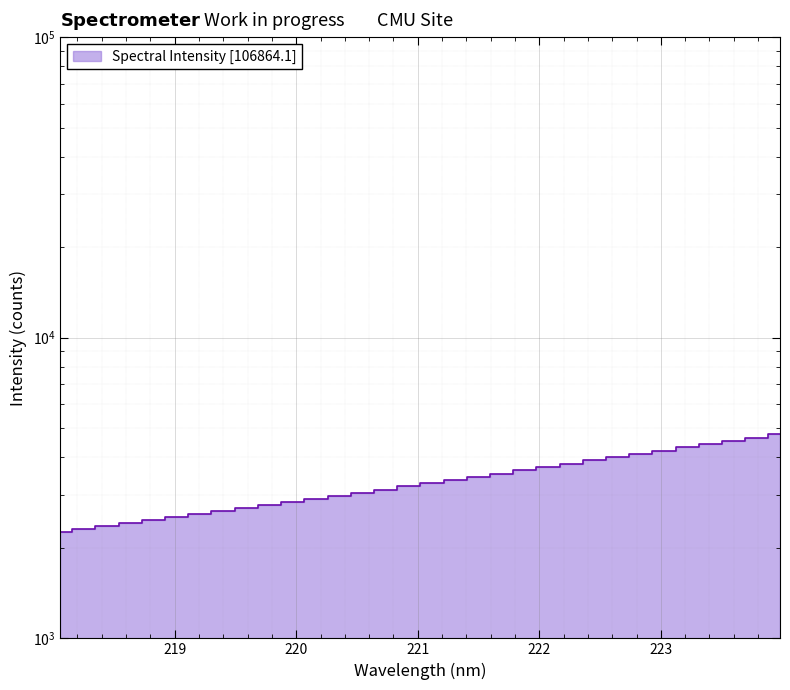

List the labels in order of value, smallest first.

218.0596, 218.2508, 218.442, 218.6332, 218.8244, 219.0156, 219.2067, 219.3979, 219.589, 219.7801, 219.9712, 220.1623, 220.3533, 220.5444, 220.7354, 220.9264, 221.1174, 221.3083, 221.4993, 221.6902, 221.8812, 222.0721, 222.263, 222.4538, 222.6447, 222.8355, 223.0264, 223.2172, 223.408, 223.5987, 223.7895, 223.9802